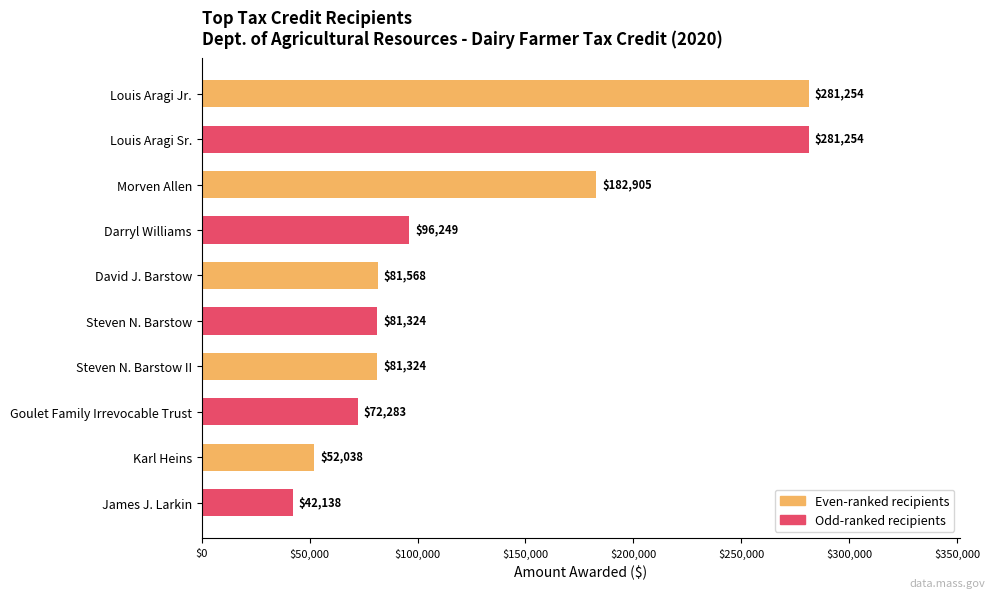

The value at James J. Larkin is 15270.7. True or false?

False